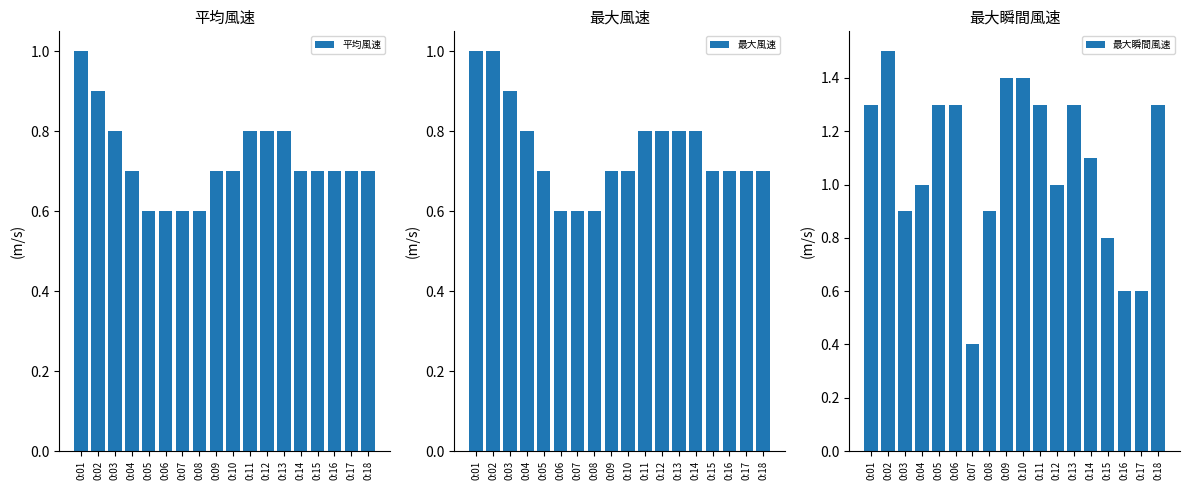

What is the approximate value of 最大瞬間風速 at 0:11?

1.3